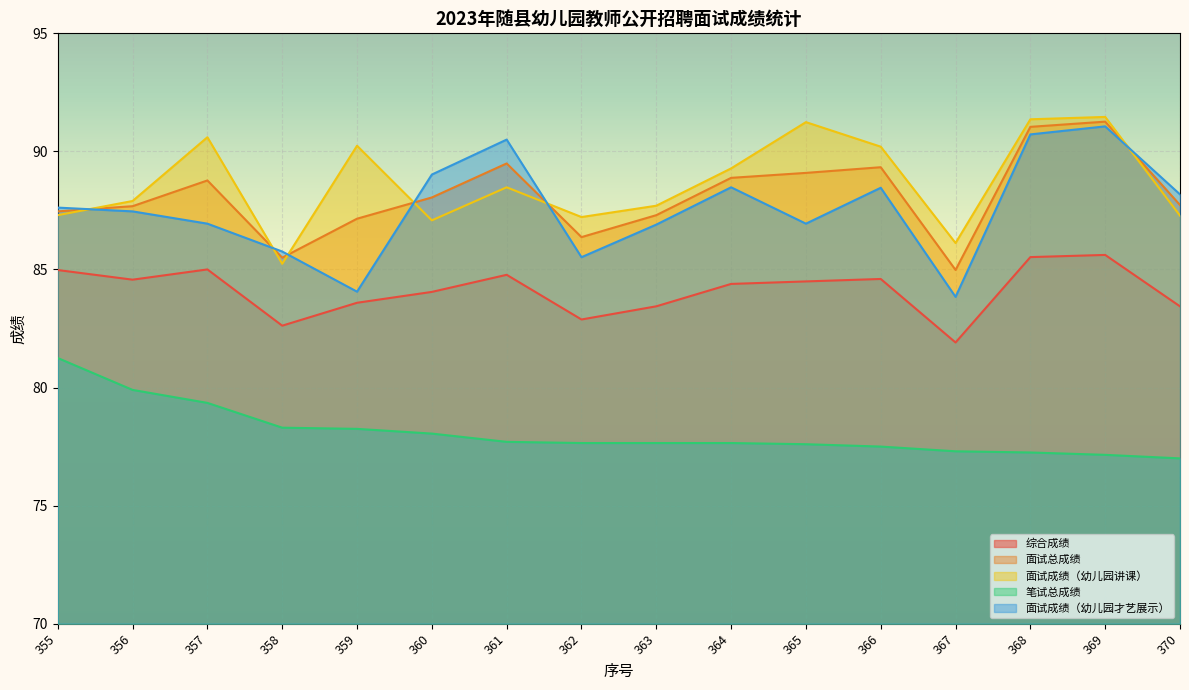

How many distinct data groups are displayed?

5